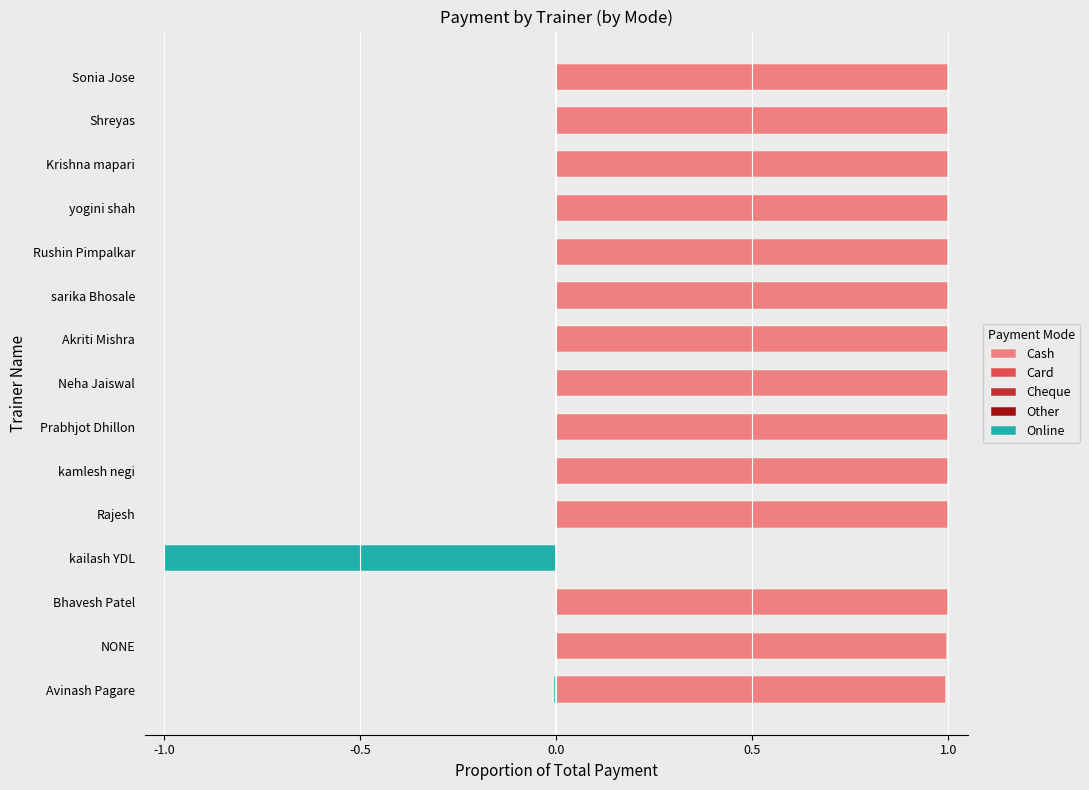

Where is Other nearest to the value 0?

-1.0